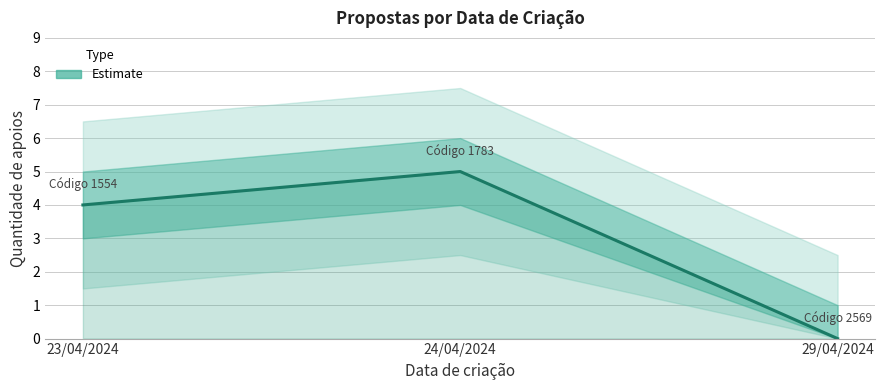

Reading left to right, what are all the values shown in this chart?

23/04/2024=4	24/04/2024=5	29/04/2024=0